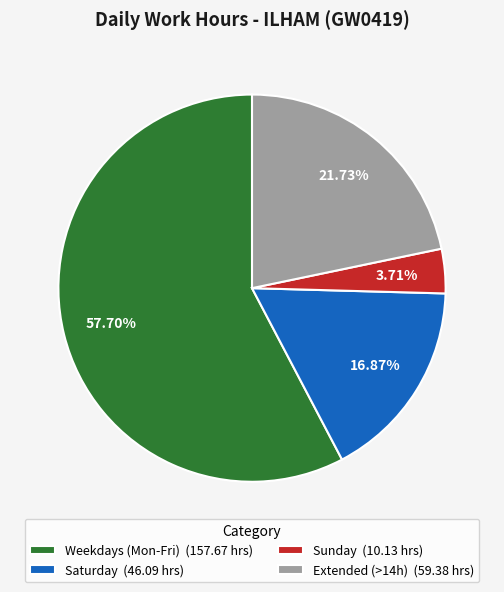

How many slices are in this pie chart?

4